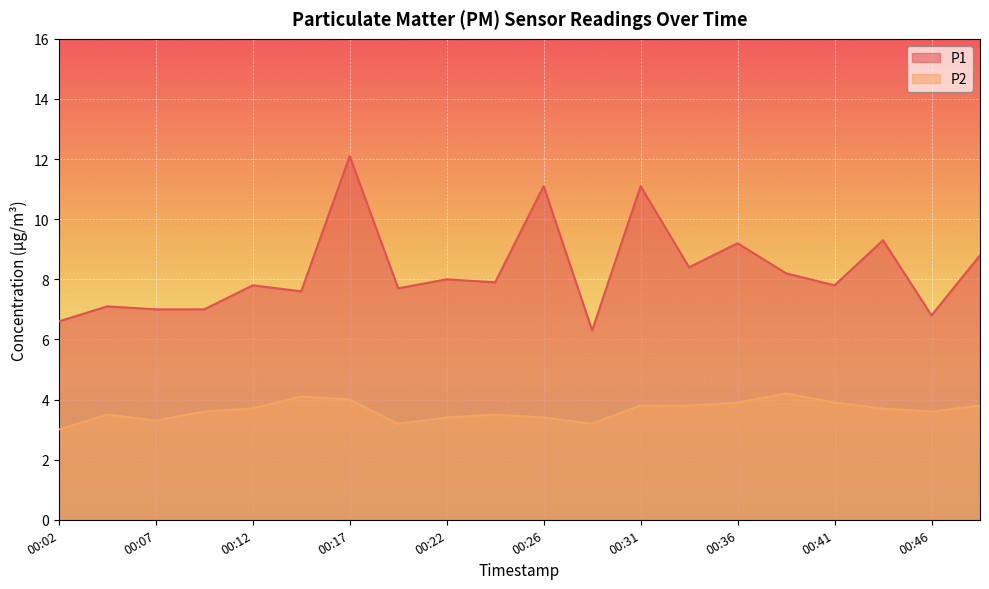

In P1, how many points are higher than both neighbors (excluding endpoints)?

8